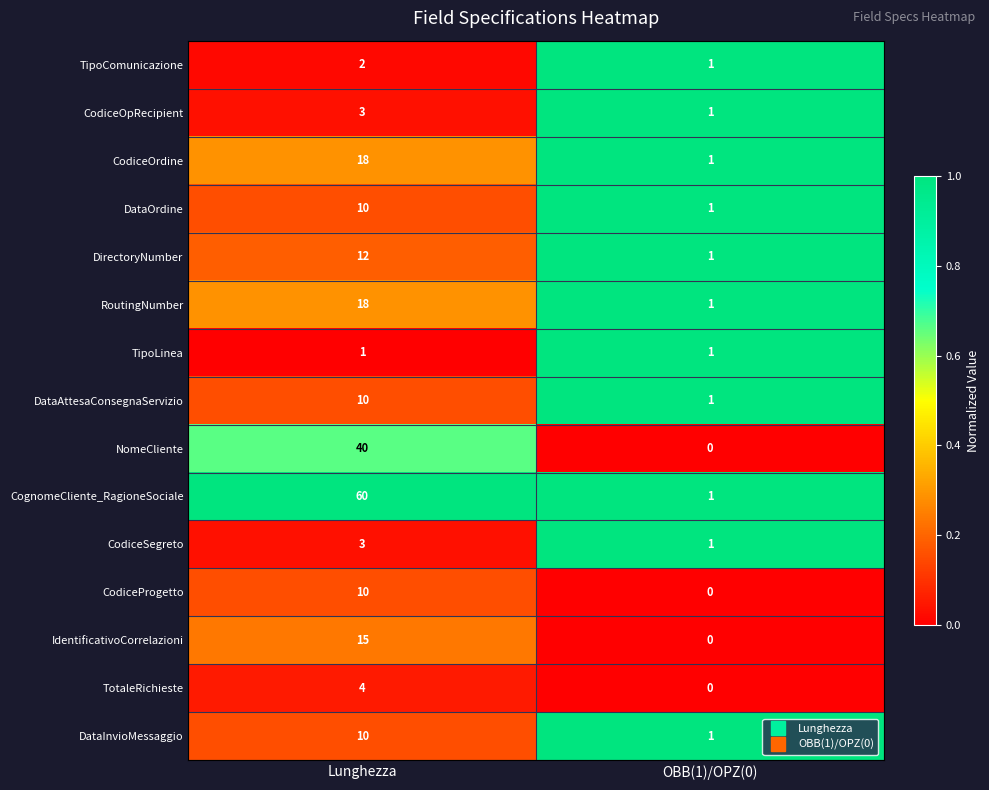

Rank the categories by CodiceOpRecipient value from lowest to highest.

OBB(1)/OPZ(0), Lunghezza